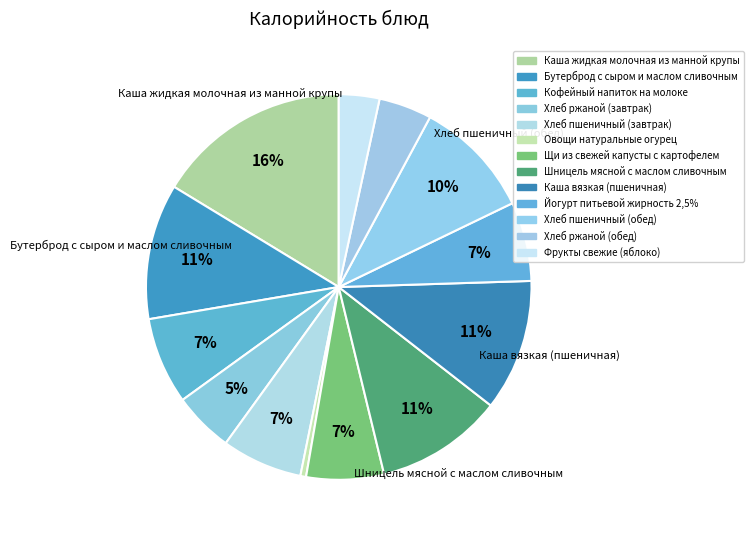

To the nearest percent, what is the combined percentage of Каша вязкая (пшеничная) and Хлеб пшеничный (завтрак)?

18%